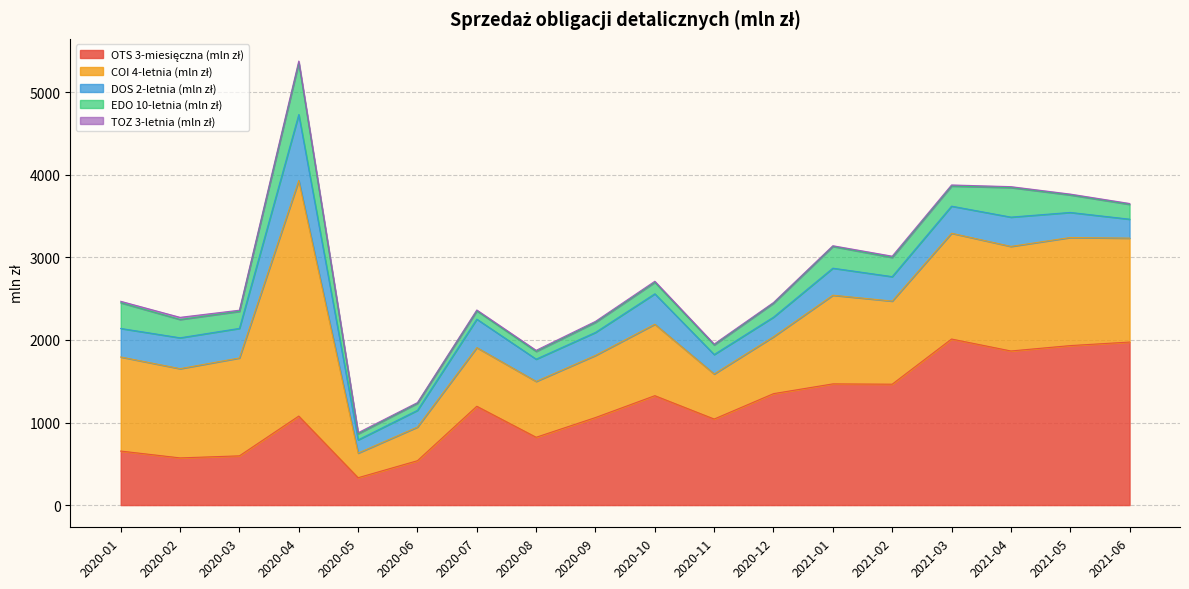

What is the difference between the second highest and minimum values in the EDO 10-letnia (mln zł) series?

284.2